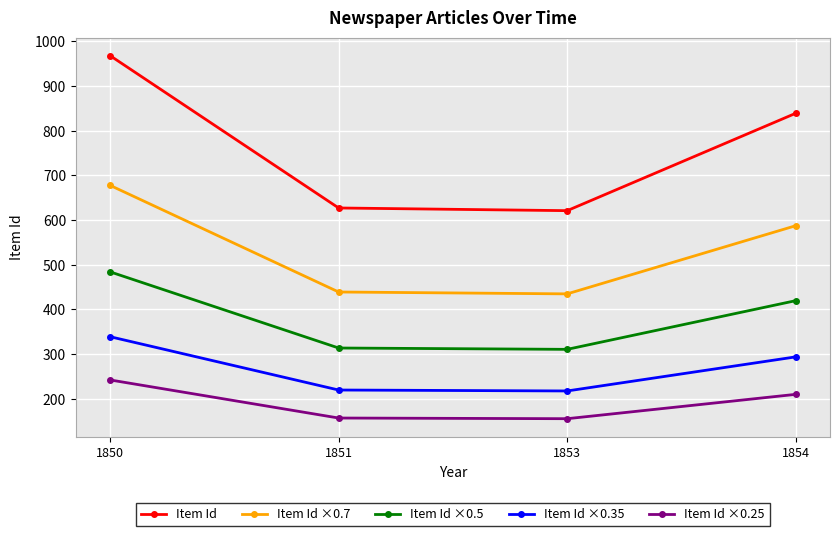

The value of Item Id ×0.7 at 1851 is 284.8. True or false?

False